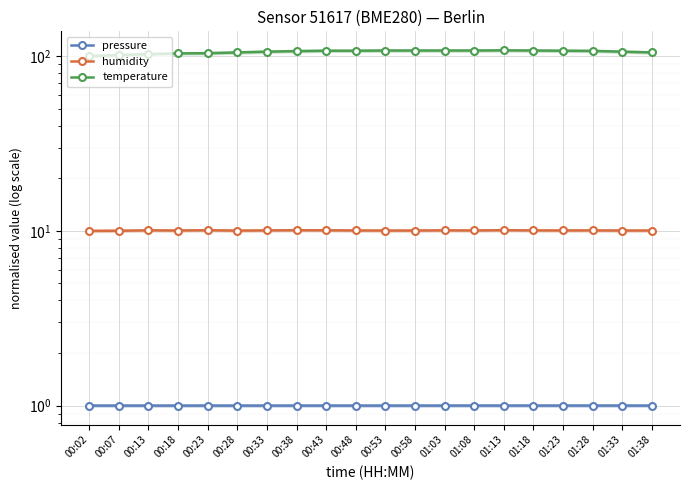

Reading left to right, list all the values displayed in this chart.

pressure: 00:02=1.0	00:07=1.0	00:13=1.0	00:18=1.0	00:23=1.0	00:28=1.0	00:33=1.0	00:38=1.0	00:43=1.0	00:48=1.0	00:53=1.0	00:58=1.0	01:03=1.0	01:08=1.0	01:13=1.0	01:18=1.0	01:23=1.0	01:28=1.0	01:33=1.0	01:38=1.0
humidity: 00:02=10.0	00:07=10.0	00:13=10.1	00:18=10.0	00:23=10.1	00:28=10.0	00:33=10.1	00:38=10.1	00:43=10.1	00:48=10.1	00:53=10.0	00:58=10.0	01:03=10.1	01:08=10.1	01:13=10.1	01:18=10.1	01:23=10.1	01:28=10.1	01:33=10.0	01:38=10.0
temperature: 00:02=100.0	00:07=101.6	00:13=102.7	00:18=103.7	00:23=104.0	00:28=105.1	00:33=106.1	00:38=106.9	00:43=107.4	00:48=107.4	00:53=107.7	00:58=107.7	01:03=107.7	01:08=107.7	01:13=108.0	01:18=107.7	01:23=107.4	01:28=107.2	01:33=106.1	01:38=105.1